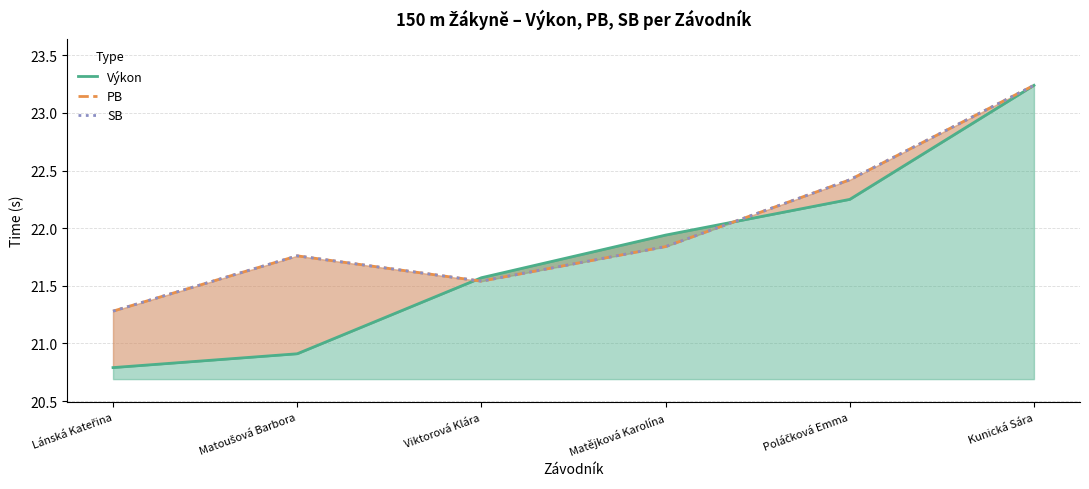

What is the difference between the second highest and second lowest values in the Výkon series?

1.3